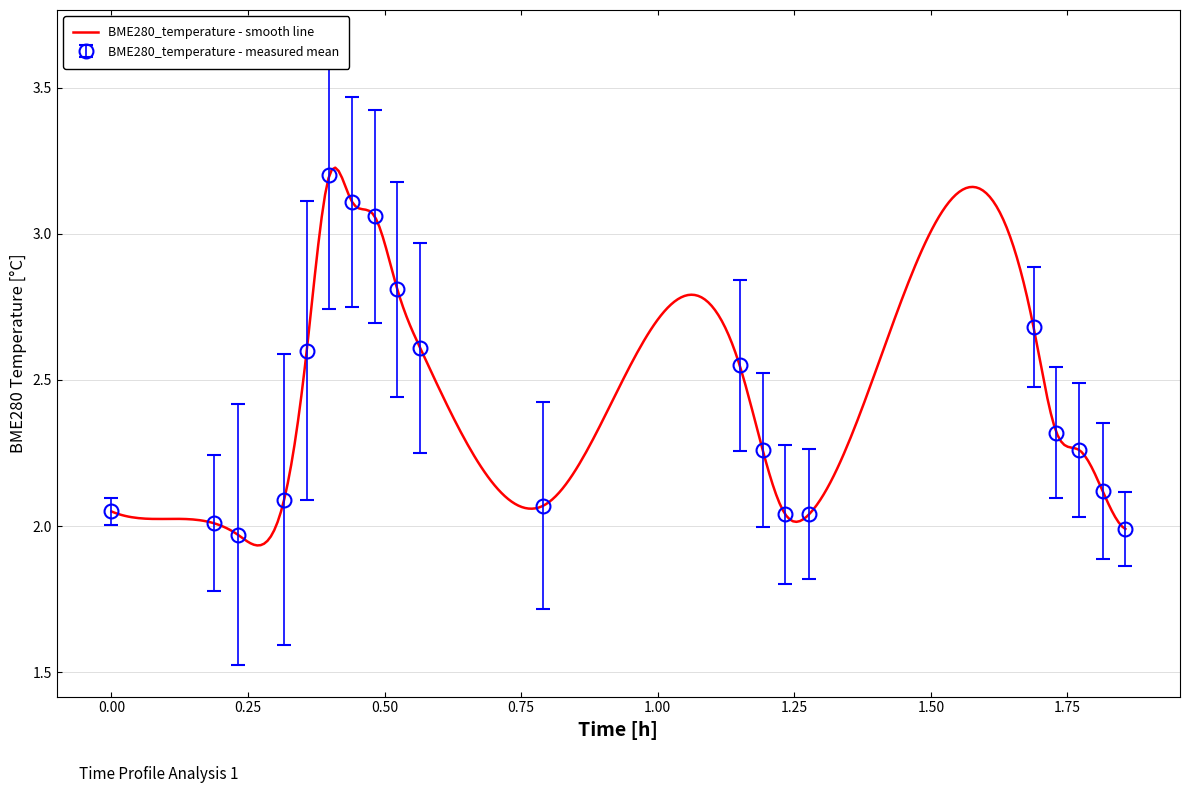

Is it true that the value at 2022/02/10 02:11:55 is 2.9?

False